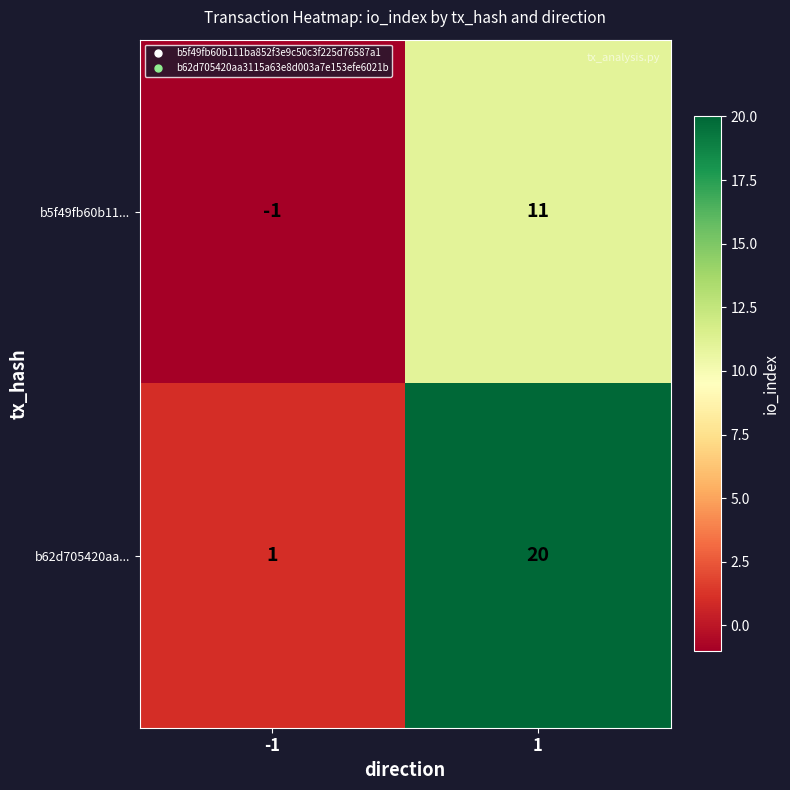

What is the total value across all series at 1?

31